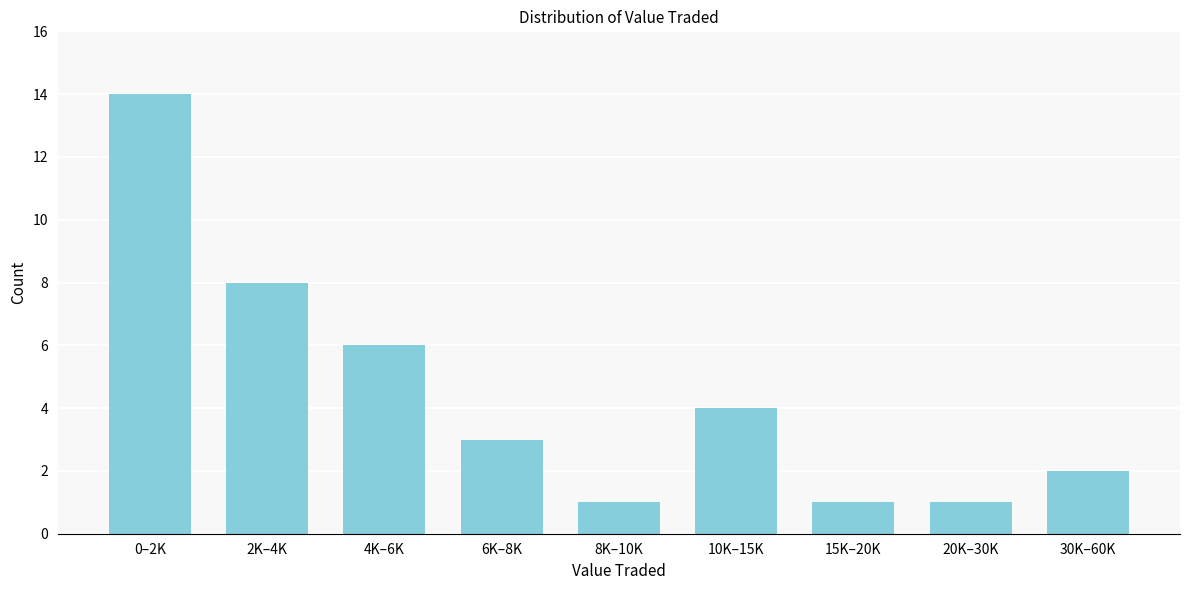

Reading right to left, transcribe all the data shown in this chart.

2	1	1	4	1	3	6	8	14